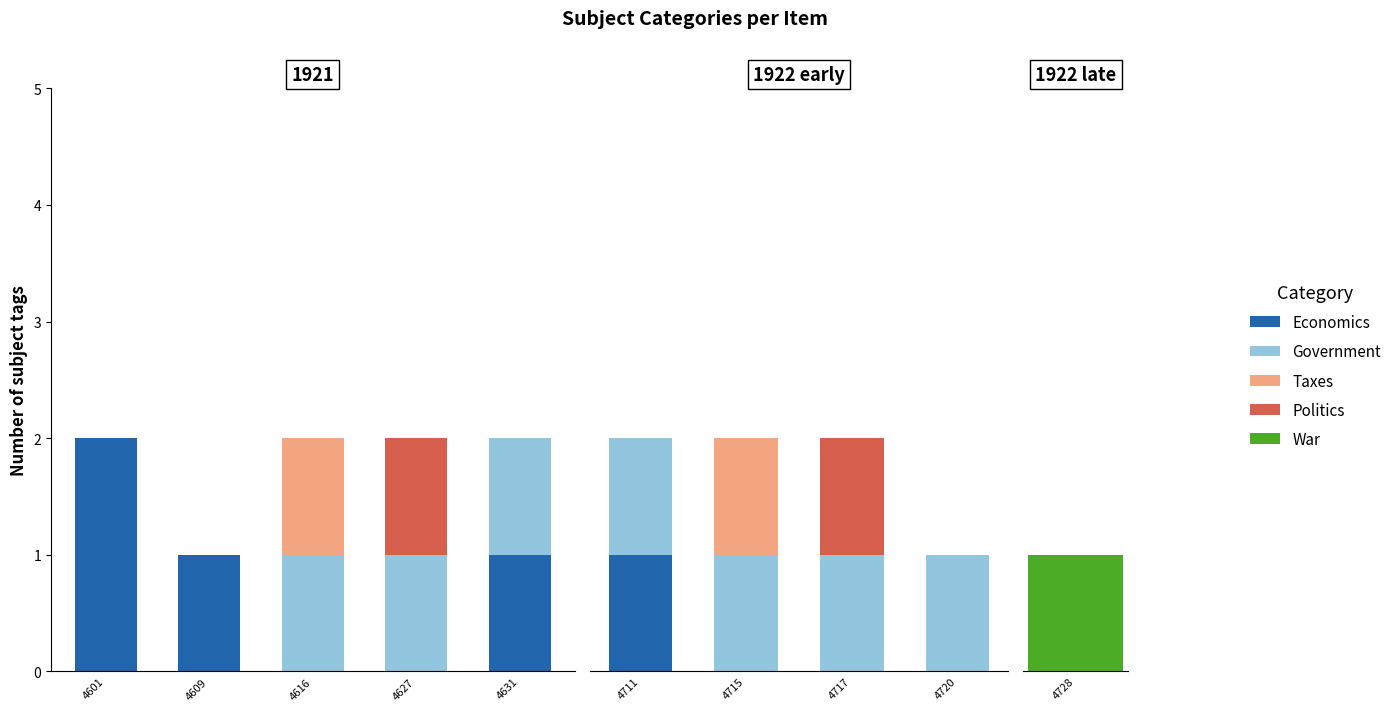

What is the difference between the maximum and minimum values in the Politics series?

1